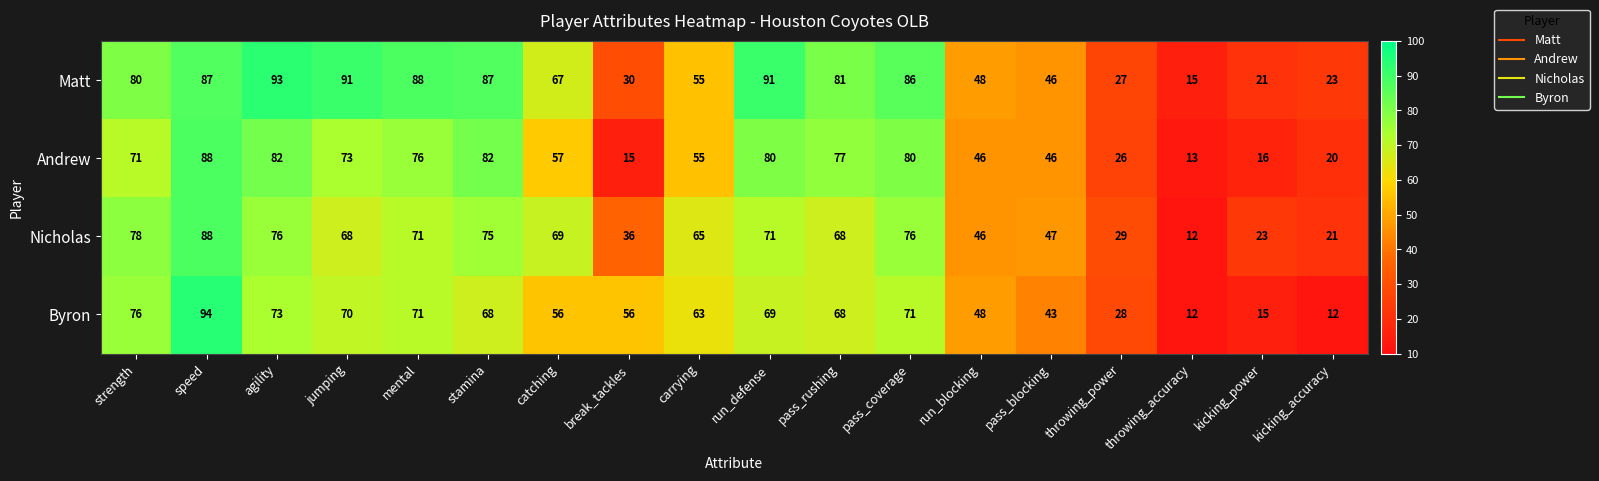

Which series has the largest total across all categories?

Matt